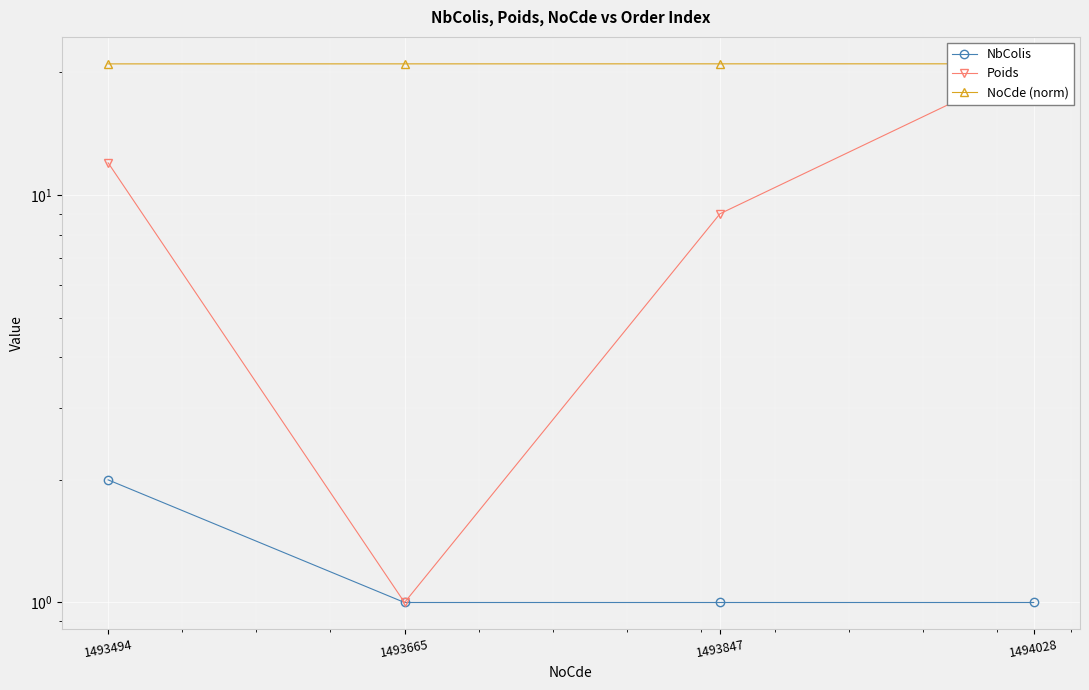

List the labels in order of NbColis value, largest first.

1493494, 1493665, 1493847, 1494028